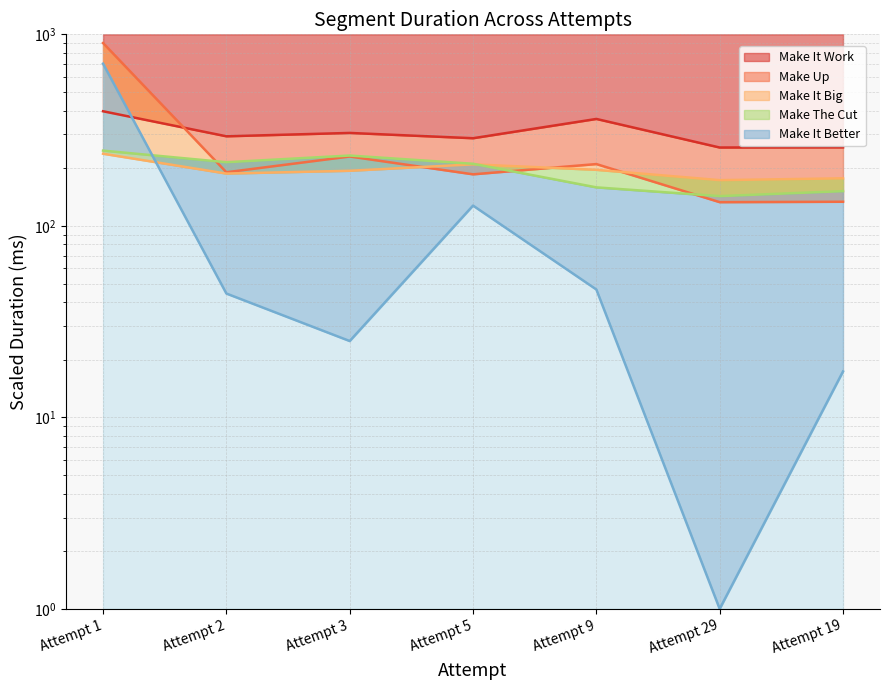

What is the label of the 5th point from the left?

Attempt 9